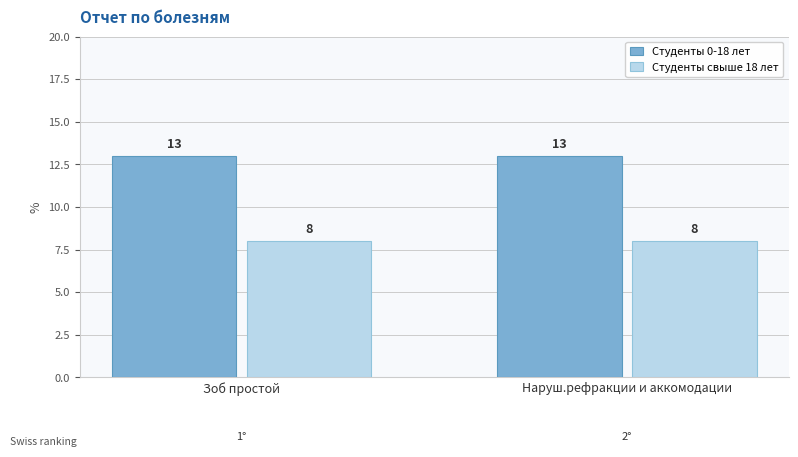

Rank the series at Наруш.рефракции и аккомодации from highest to lowest value.

Студенты 0-18 лет, Студенты свыше 18 лет